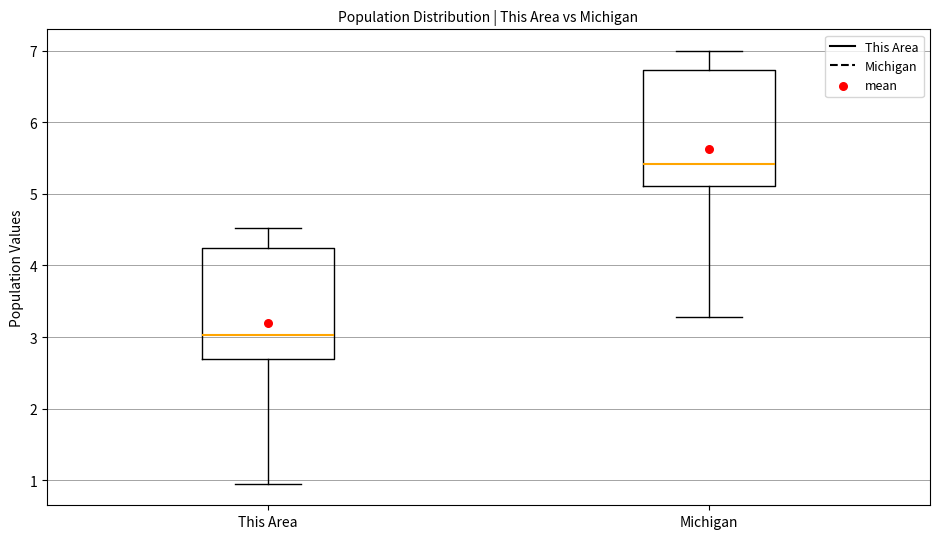

Which box has the lowest median line?

This Area